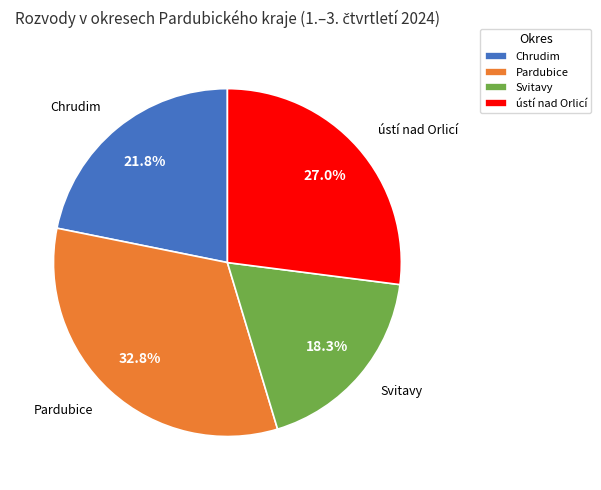

What is the ratio of the value at Svitavy to the value at Pardubice?

0.6